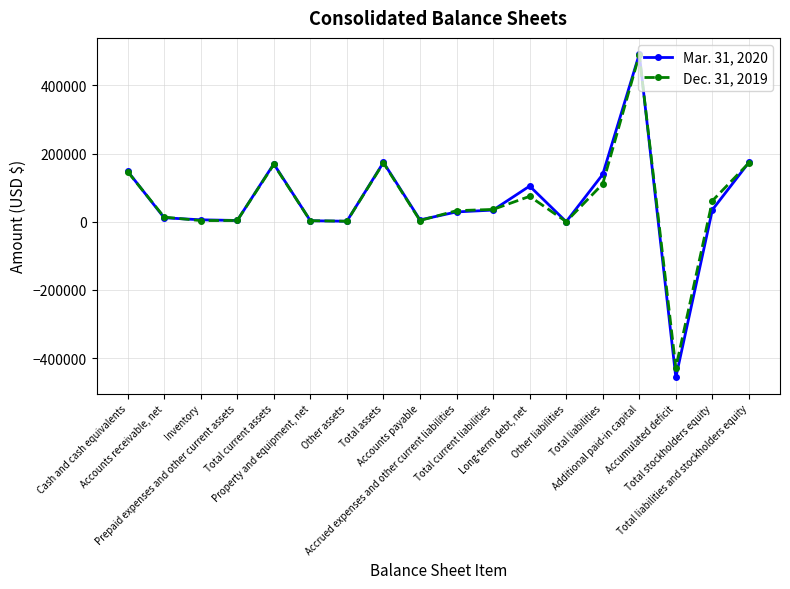

What is the maximum value for Mar. 31, 2020?

491994